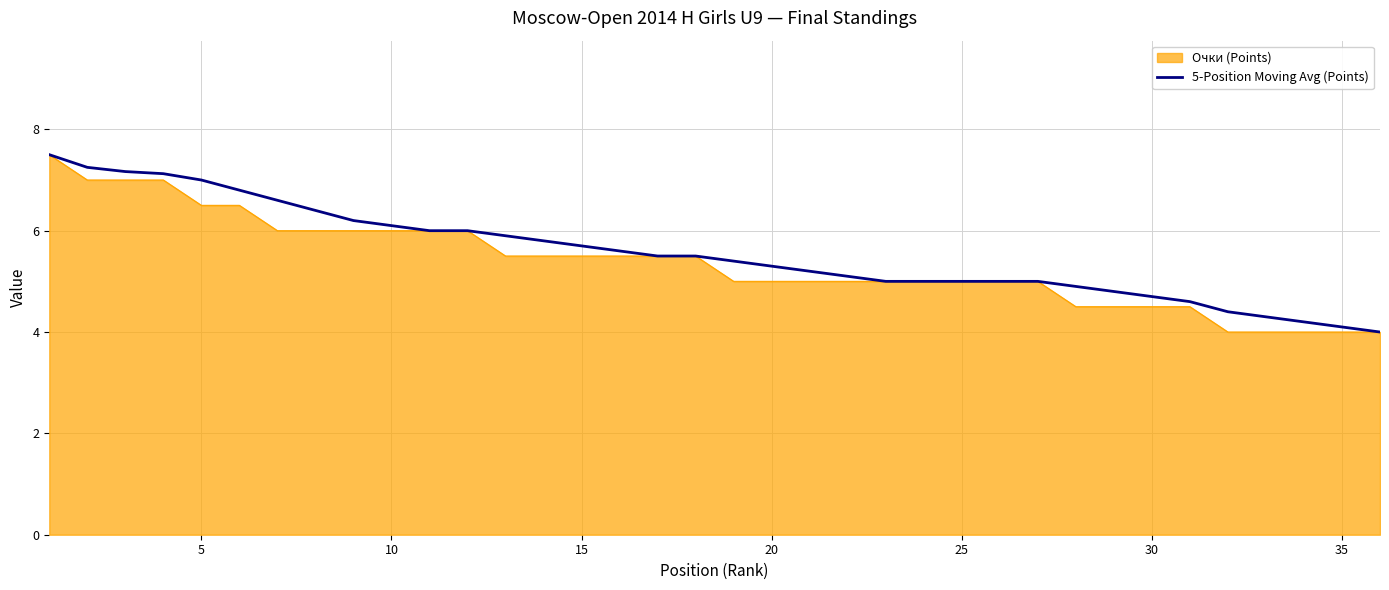

What is the lowest value of the Очки (Points) series?

4.0